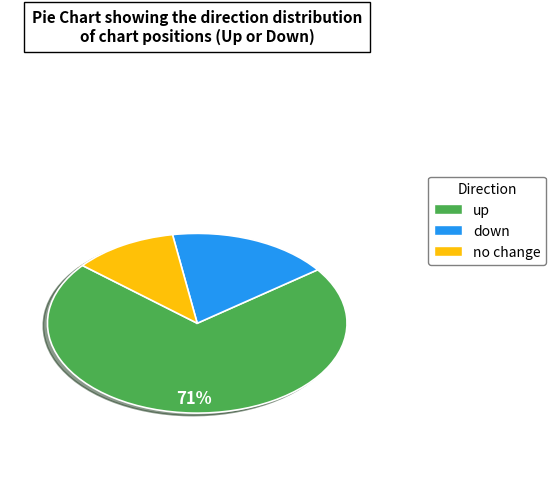

To the nearest percent, what is the difference between the largest and smallest slice percentages?

60%